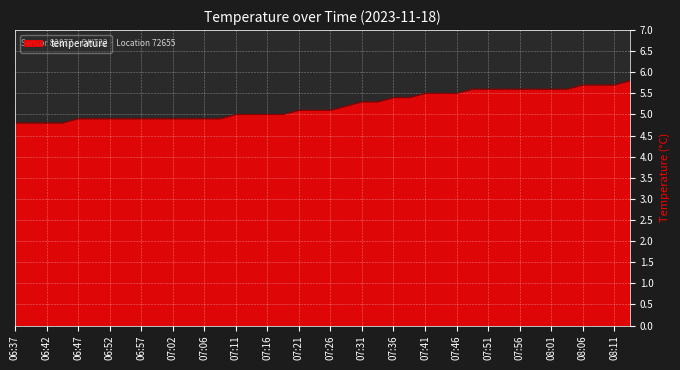

What is the sum of all values?

208.7